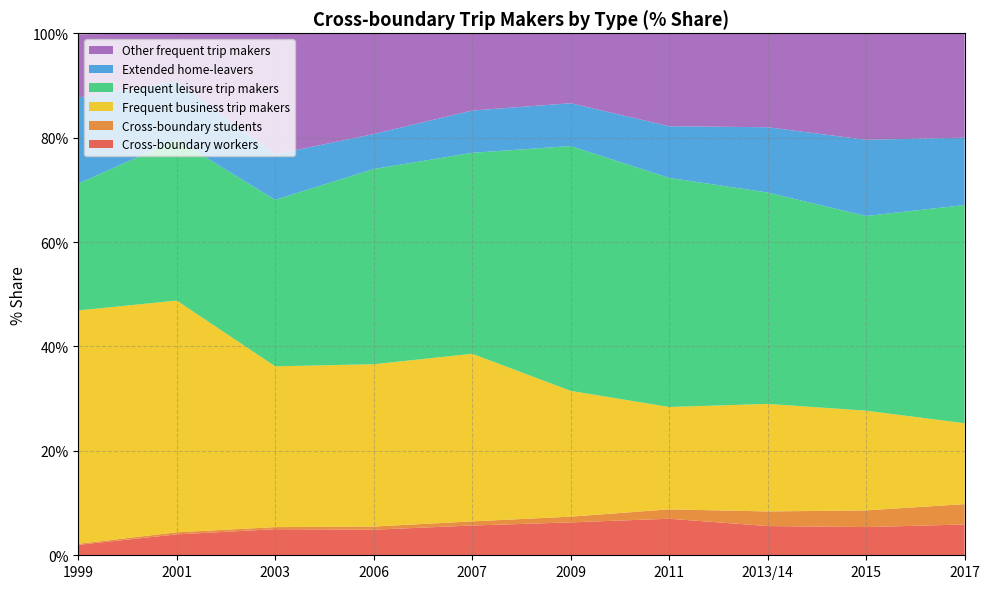

Reading left to right, what are all the values shown in this chart?

Cross-boundary workers: 2.0	4.0	5.0	4.9	5.7	6.3	7.0	5.6	5.4	5.9
Cross-boundary students: 0.2	0.4	0.4	0.6	0.8	1.1	1.8	2.8	3.2	3.9
Frequent business trip makers: 44.7	44.4	30.8	31.1	32.1	24.1	19.6	20.6	19.1	15.5
Frequent leisure trip makers: 24.3	30.8	31.9	37.4	38.5	46.9	43.9	40.5	37.3	41.8
Extended home-leavers: 16.5	11.2	8.7	6.7	8.1	8.2	9.9	12.5	14.6	12.9
Other frequent trip makers: 12.1	9.2	23.2	19.3	14.8	13.3	17.8	18.0	20.4	20.0